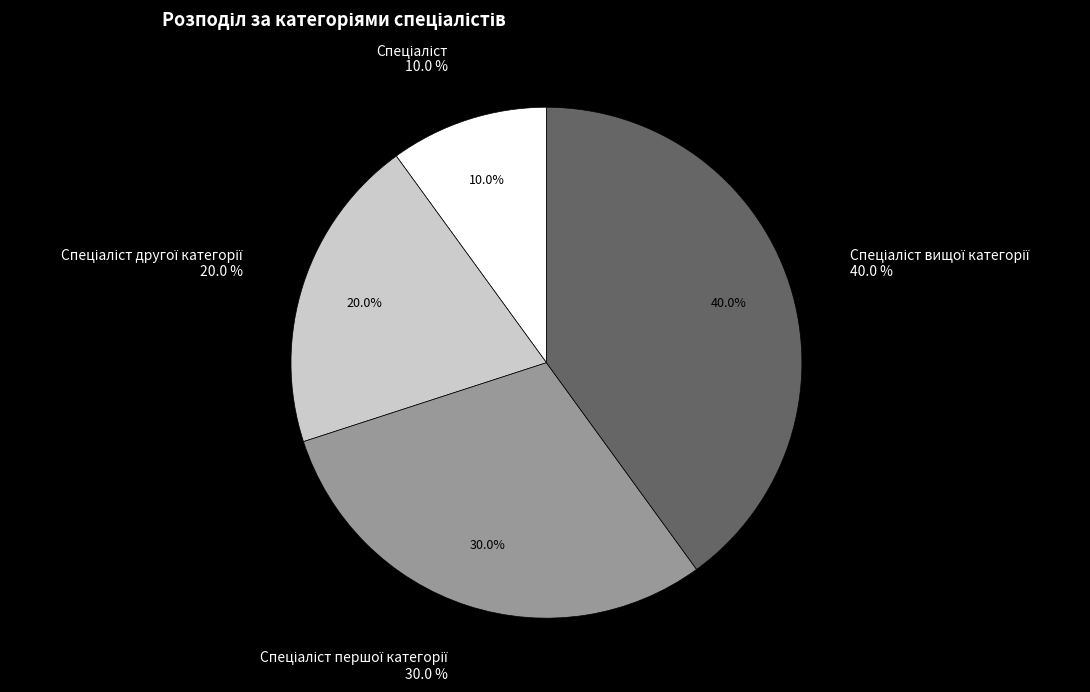

Which category has the smallest portion of the pie?

Спеціаліст